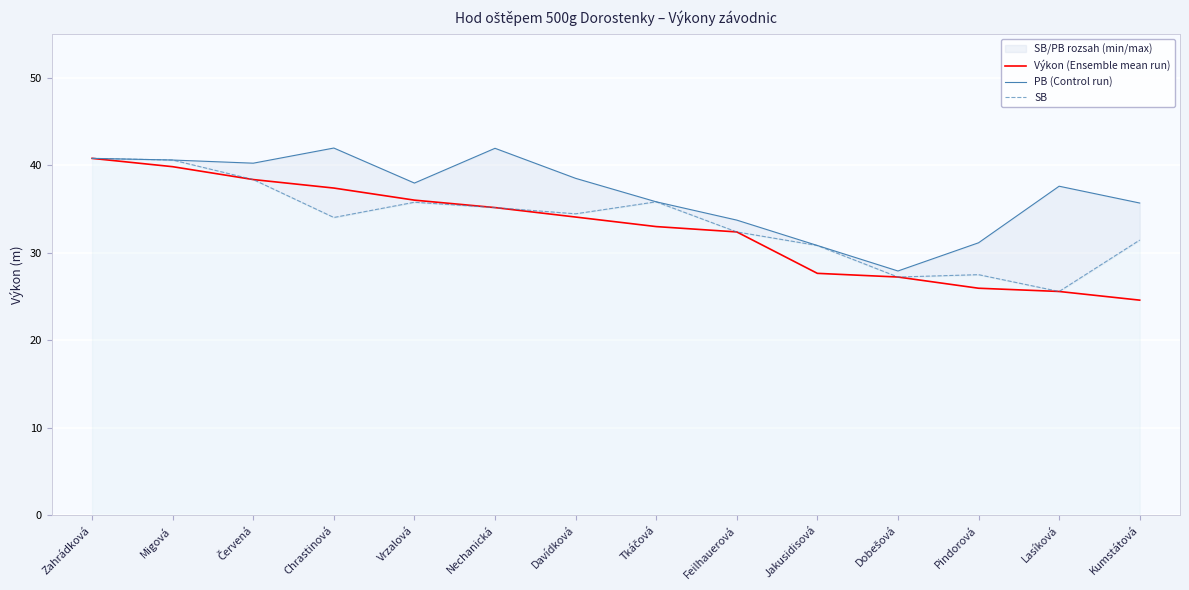

What position from the right is Červená?

12